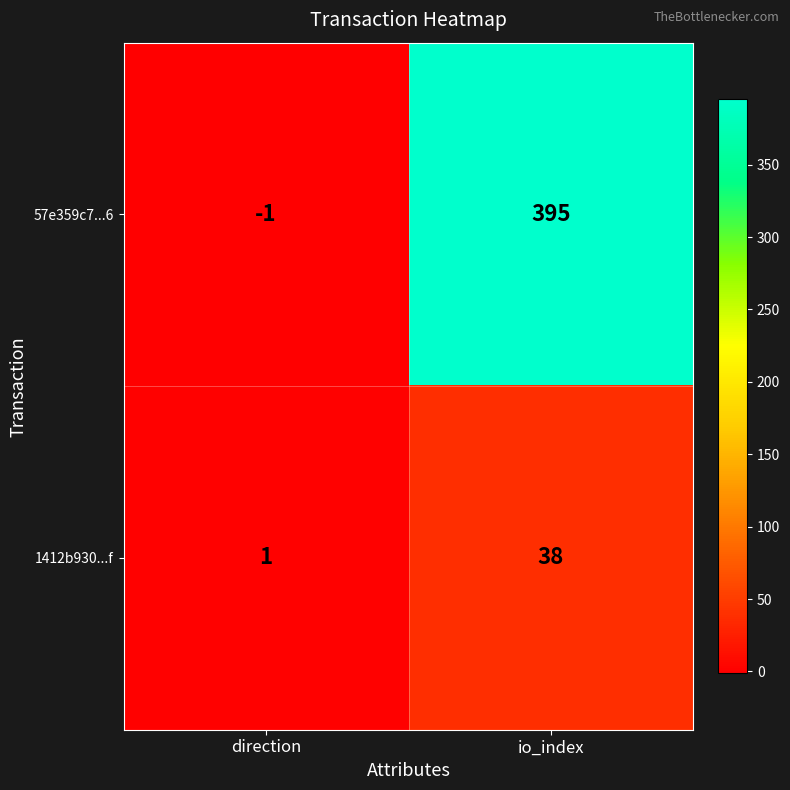

Rank the series by their maximum value, from highest to lowest.

57e359c7...6, 1412b930...f